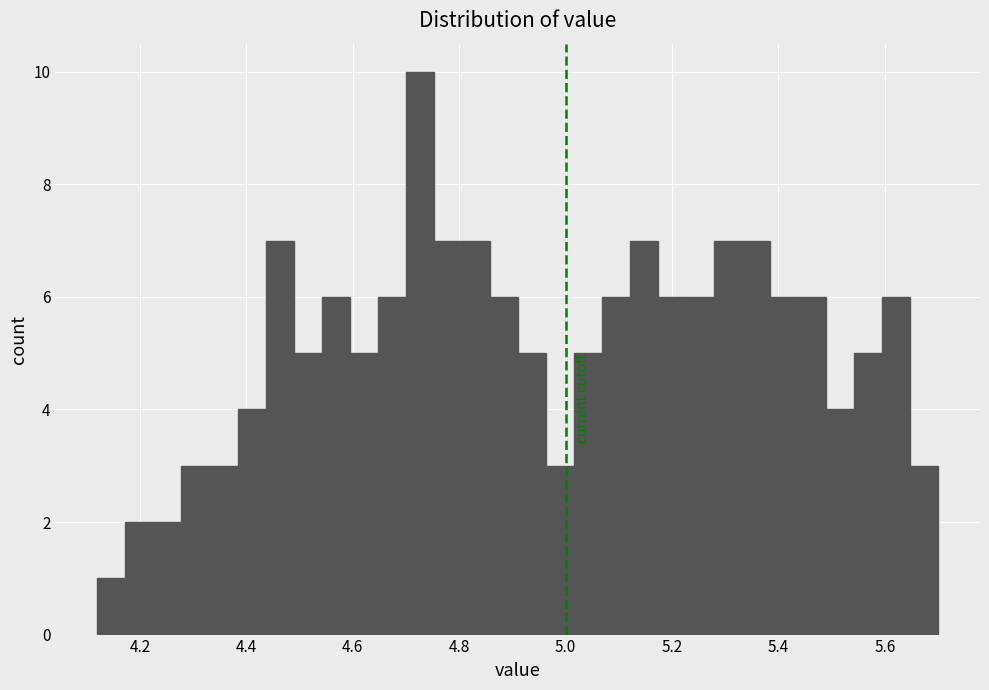

Around what value on the x-axis is the tallest bar? Give the approximate position of its centre, as read against the axis.

4.72